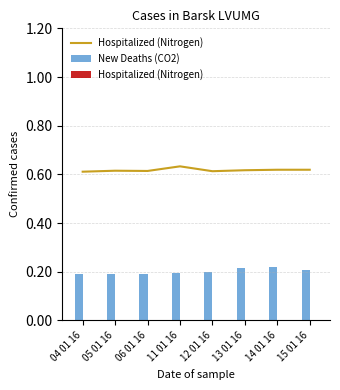

What is the minimum value for New Deaths (CO2)?

0.2